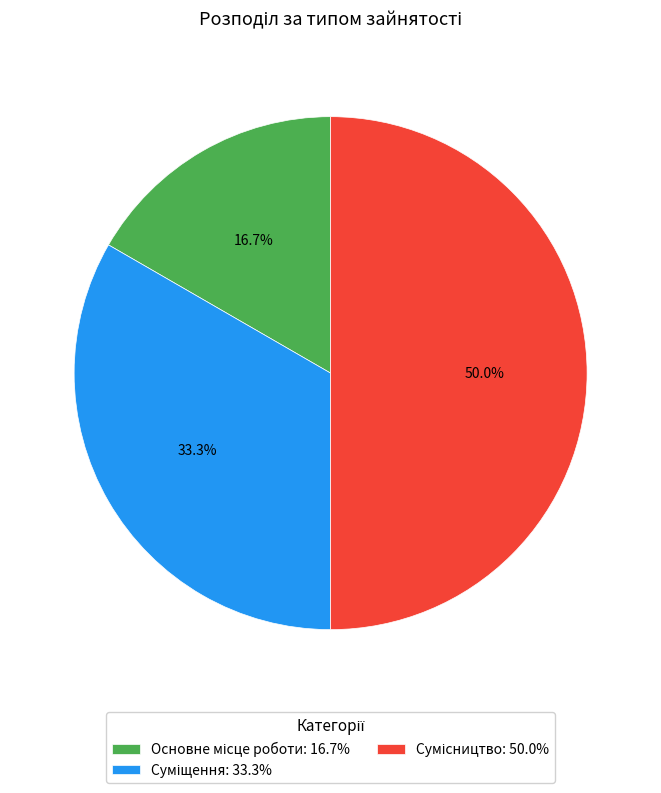

Between Основне місце роботи and Суміщення, which is larger?

Суміщення